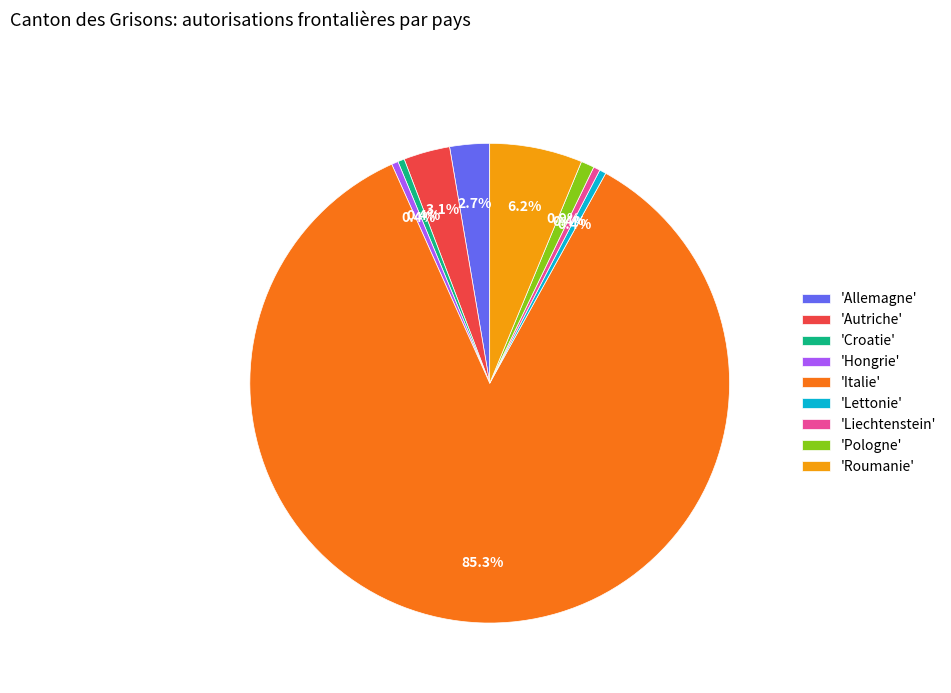

Which slice is the largest?

'Italie'